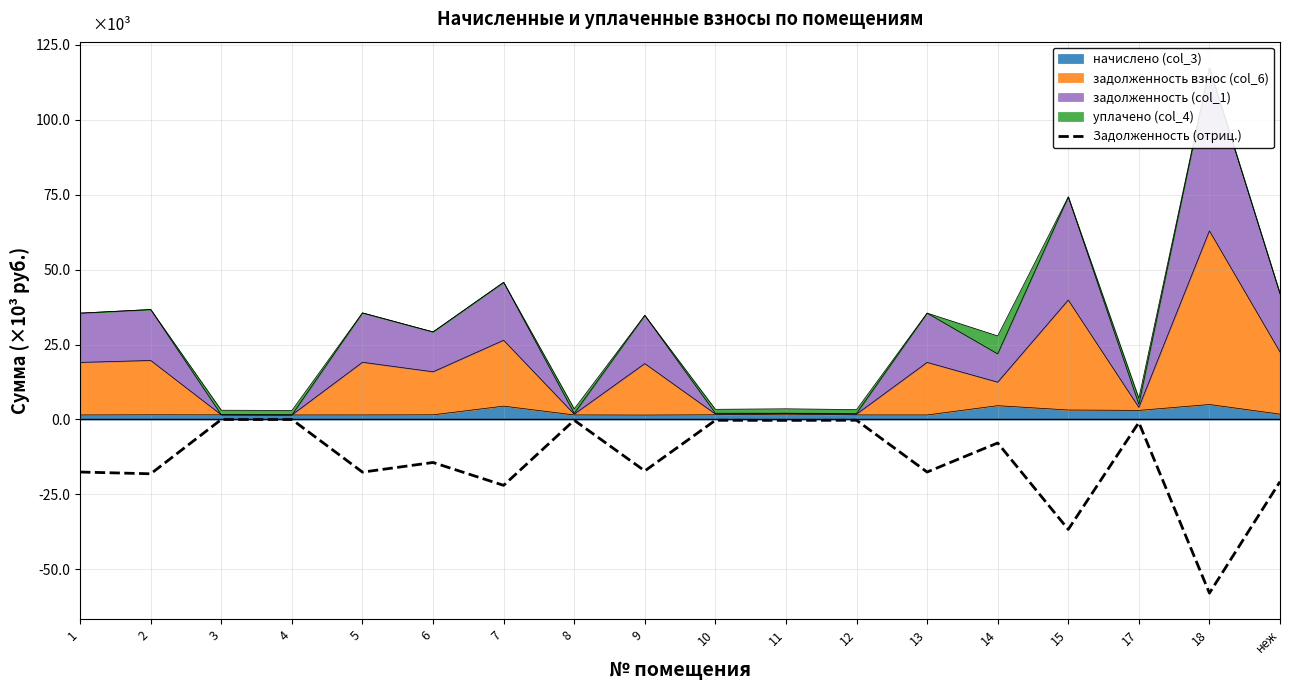

Where does the data first go above -14?

3